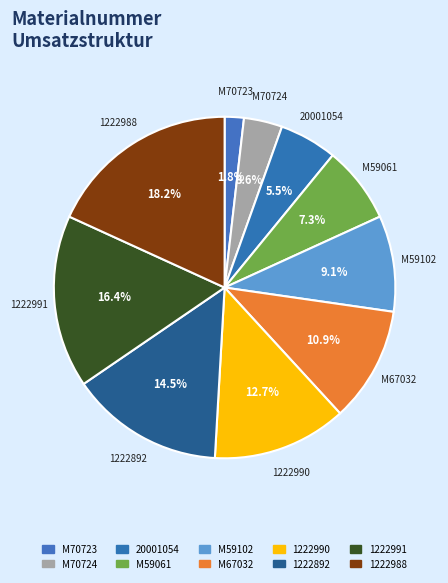

To the nearest percent, what is the difference between the 20001054 and M67032 slice percentages?

5%